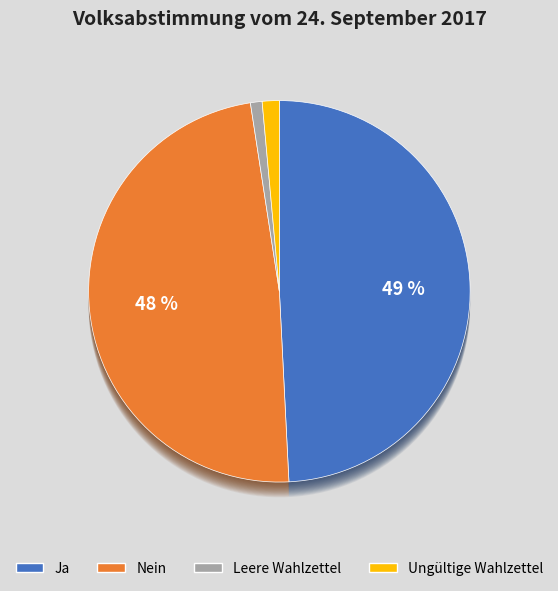

How many slices are in this pie chart?

4